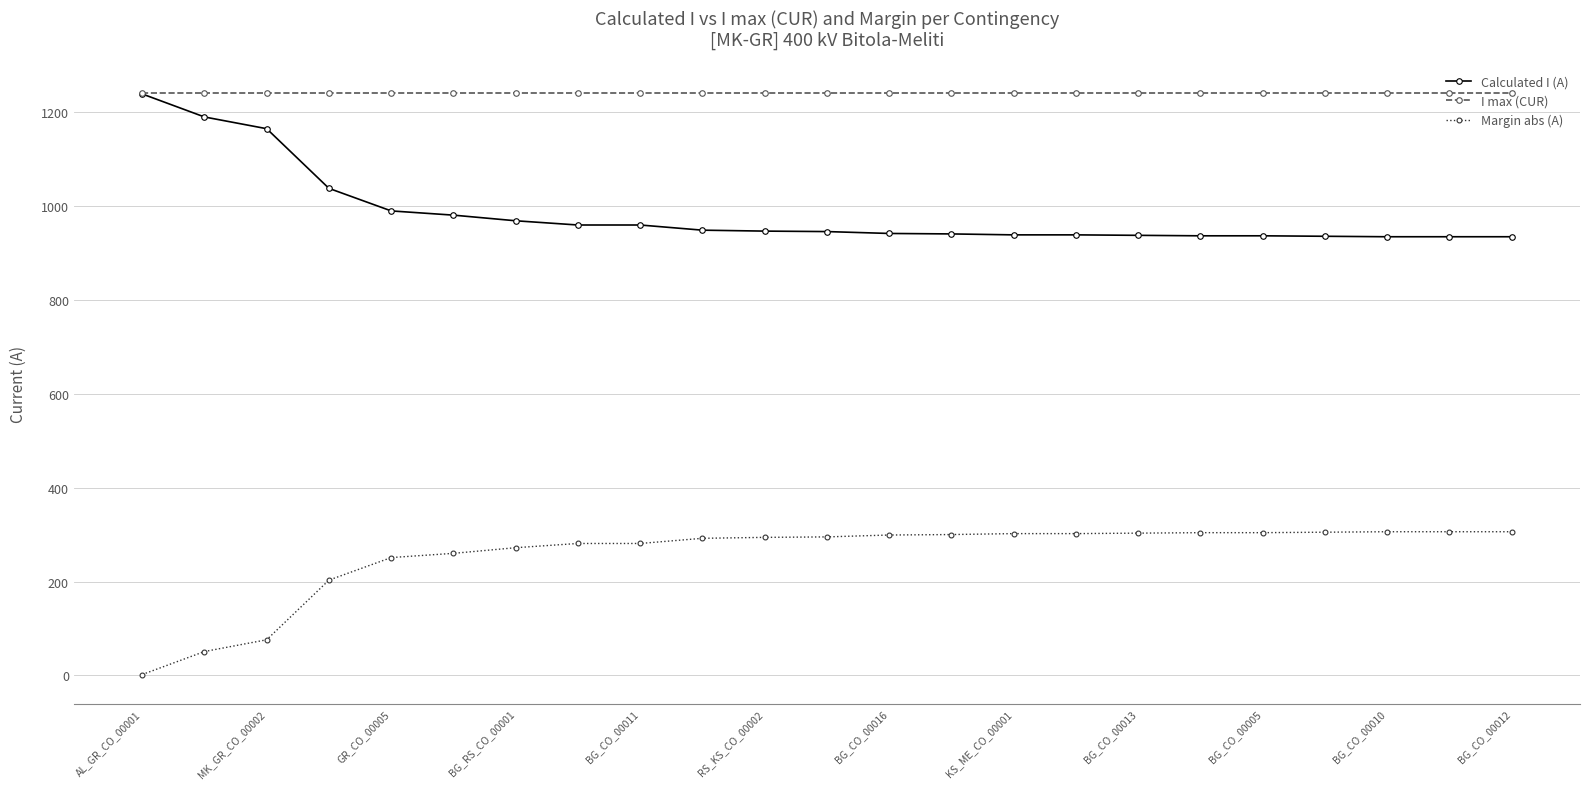

List the series in order of their overall mean, highest first.

I max (CUR), Calculated I (A), Margin abs (A)